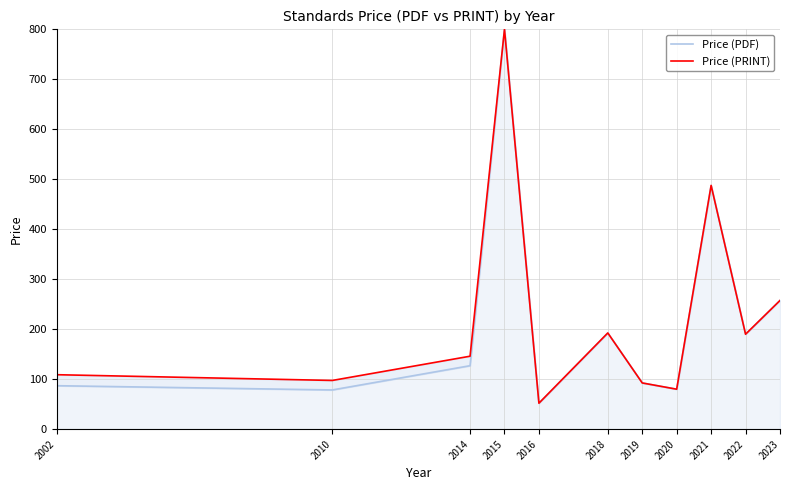

True or false: Price (PRINT) and Price (PDF) intersect in this chart.

False